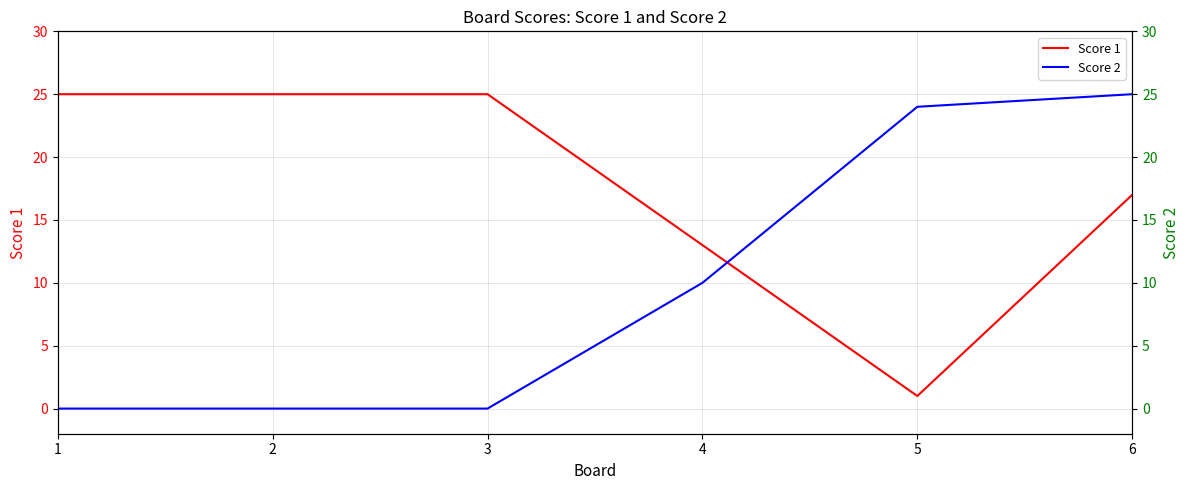

Reading left to right, extract all data points from this chart.

Score 1: 25	25	25	13	1	17
Score 2: 0	0	0	10	24	25